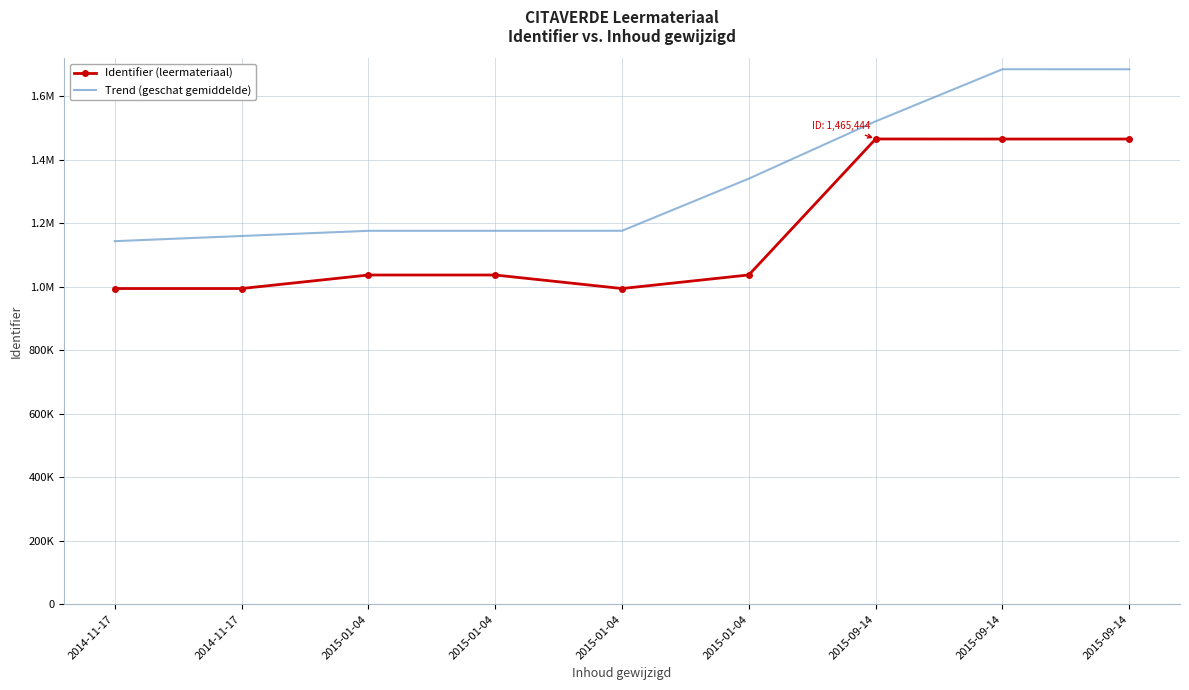

What are all the series names shown in the legend?

Identifier (leermateriaal), Trend (geschat gemiddelde)